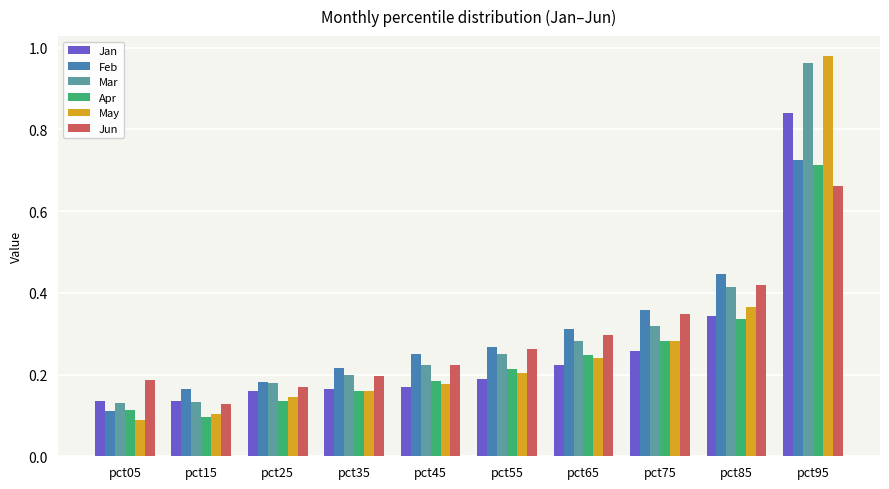

Where is Jun nearest to the value 0?

pct15